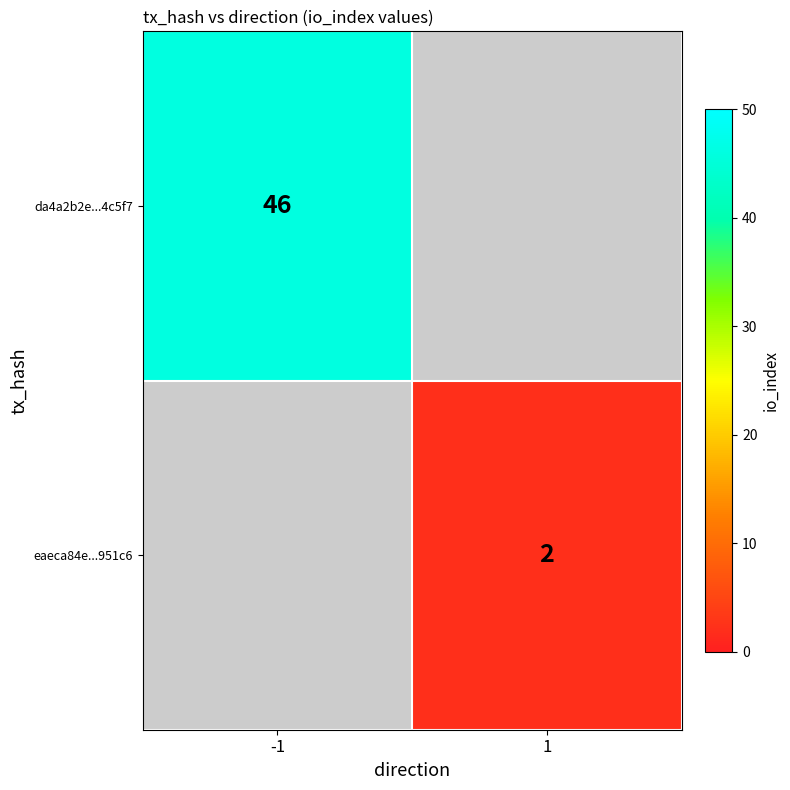

Is the value of eaeca84e...951c6 at 1 greater than the value of da4a2b2e...4c5f7 at -1?

No